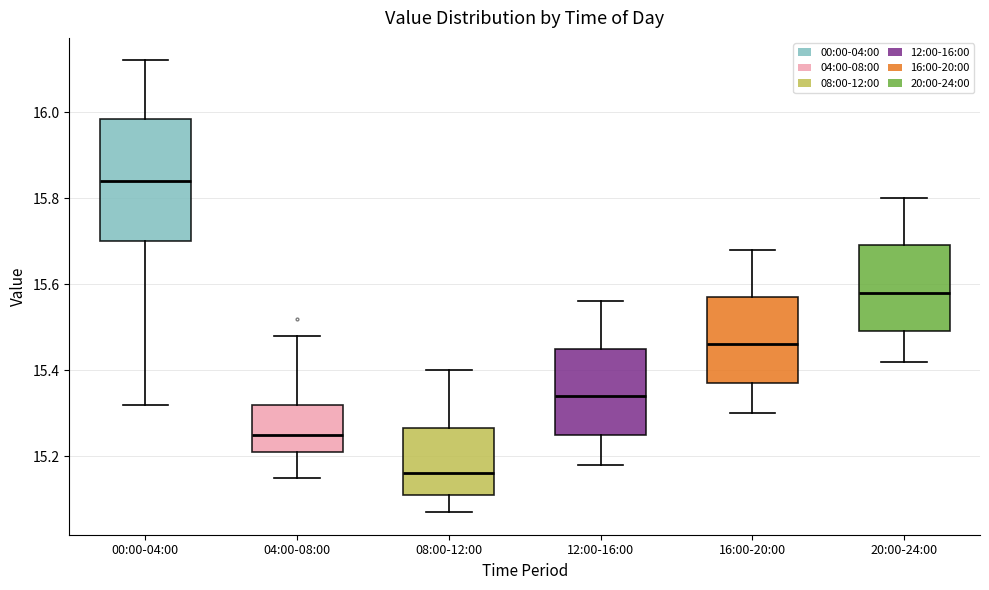

Where does the lower whisker of the box for 08:00-12:00 end on the y-axis? The values are not printed on the chart, so give them approximately, as read against the axis.

15.08